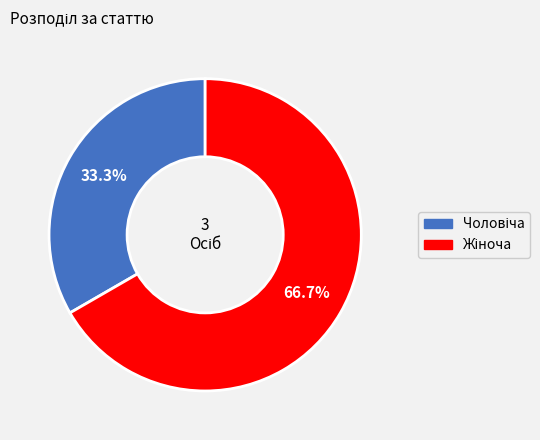

Is there a majority slice in this chart?

Yes